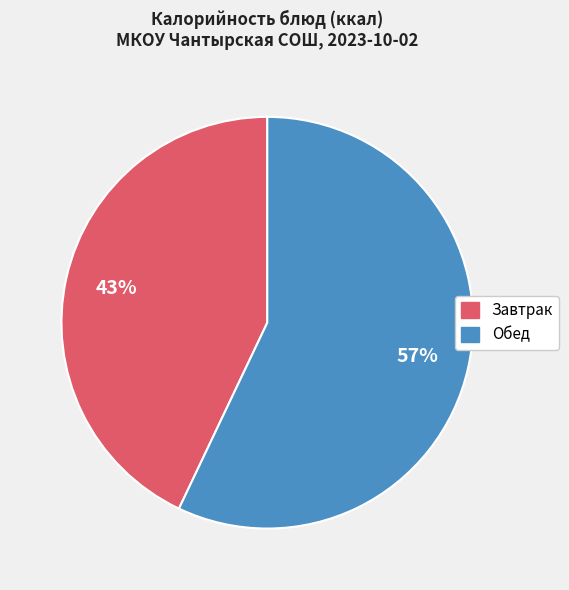

How many slices are in this pie chart?

2